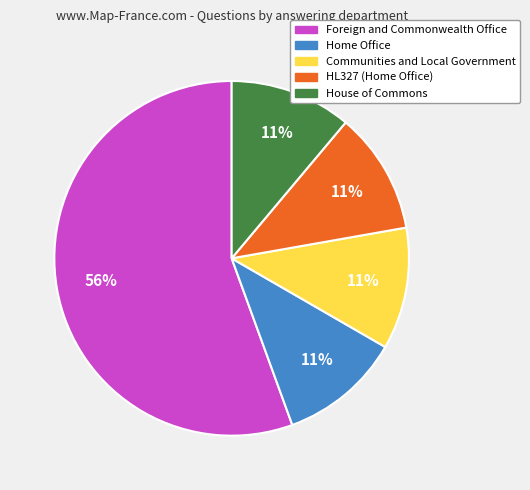

What percentage is the Home Office slice, to the nearest percent?

11%